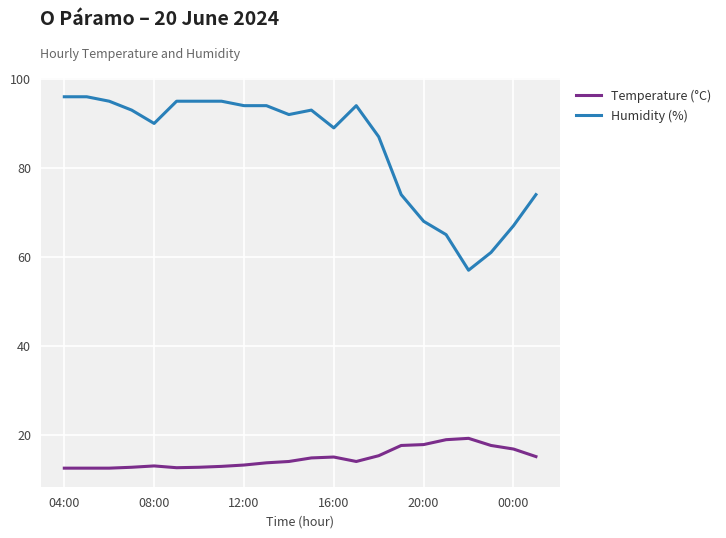

What is the maximum value shown in the chart?

96.0